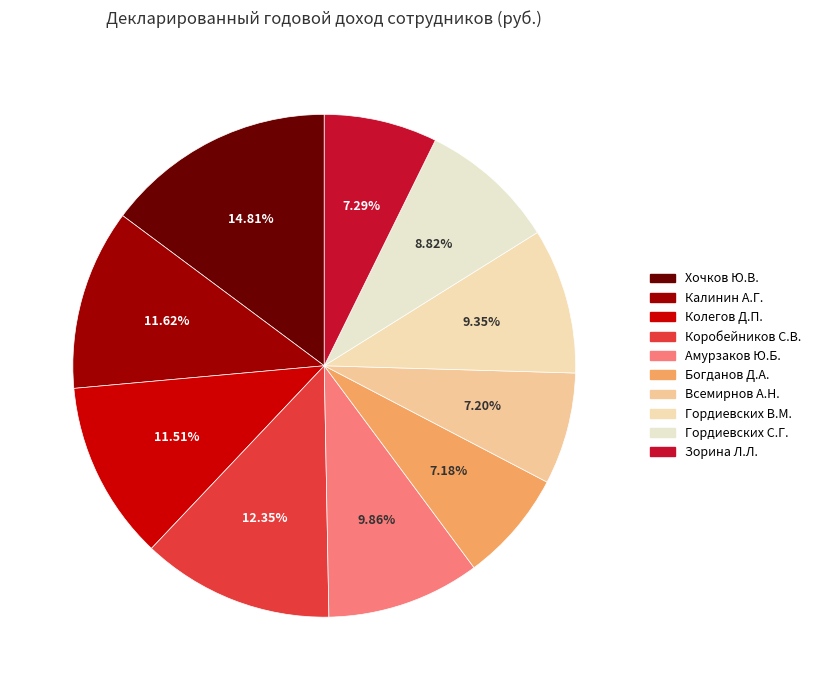

Count the number of slices in the pie.

10